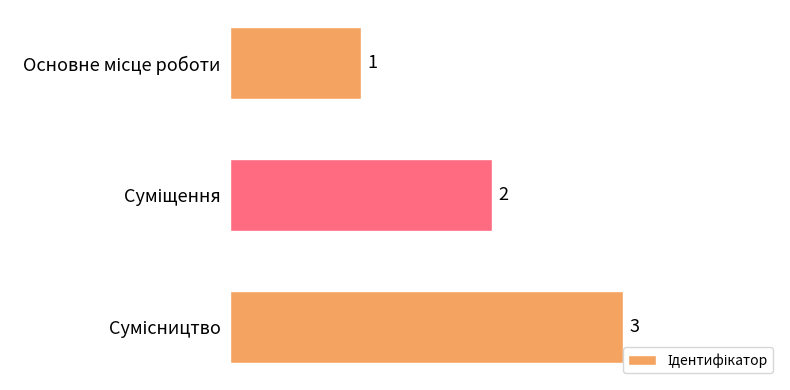

Count the values in the range 1 to 3.

3